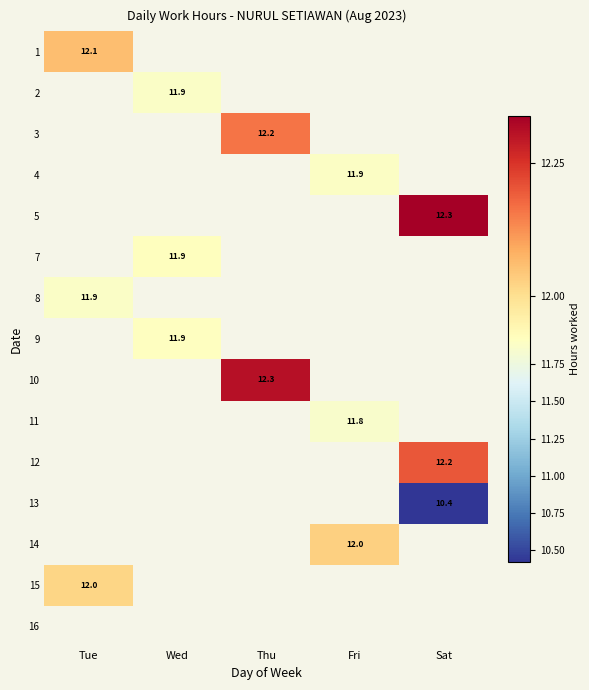

How many positive values does the 12 series have?

1